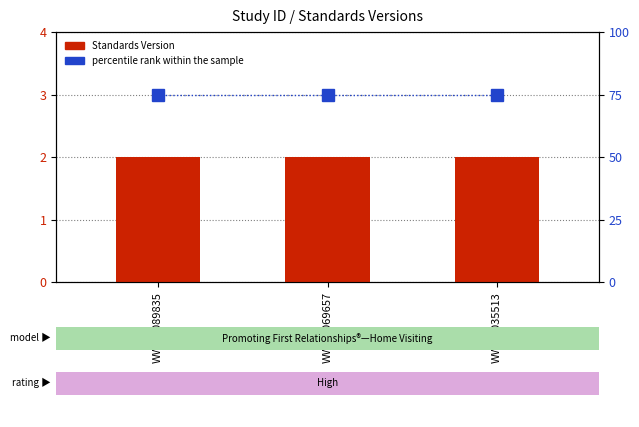

The value of percentile rank within the sample at WWHV035513 is 121. True or false?

False